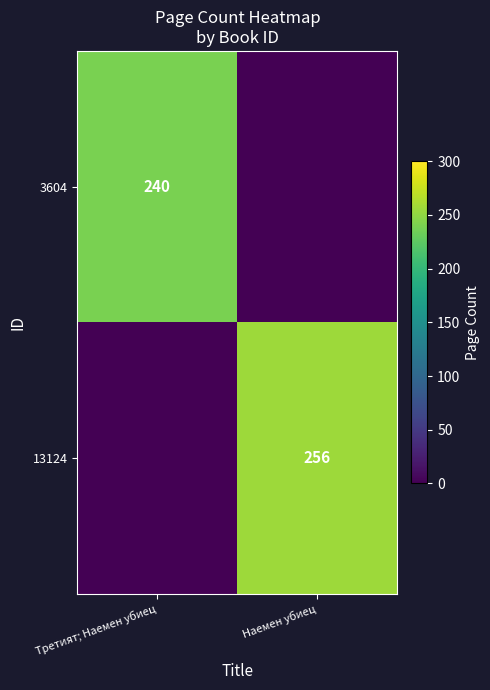

The value of 13124 at Наемен убиец is 96. True or false?

False